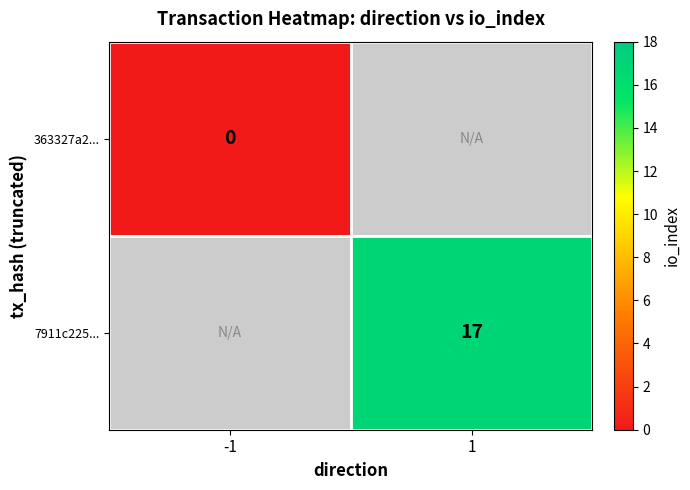

The value of 7911c225... at 1 is 17. True or false?

True